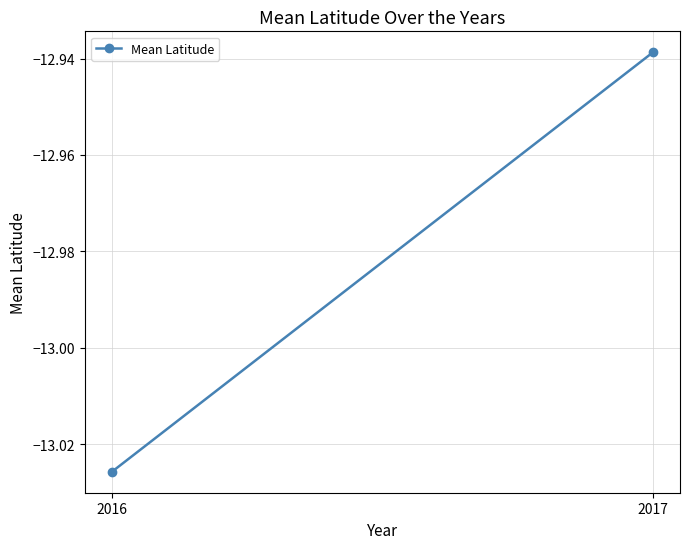

What is the value of the 2nd point from the left?

-12.9